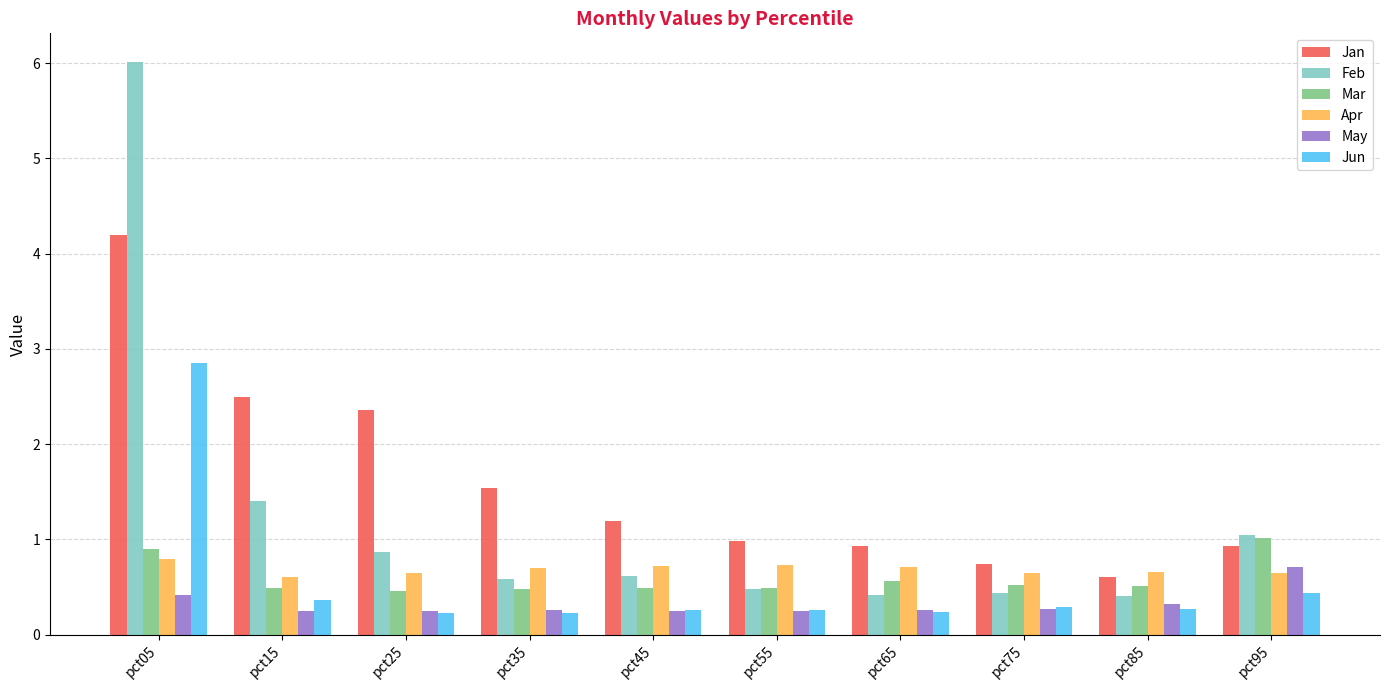

What is the greatest value displayed?

6.0